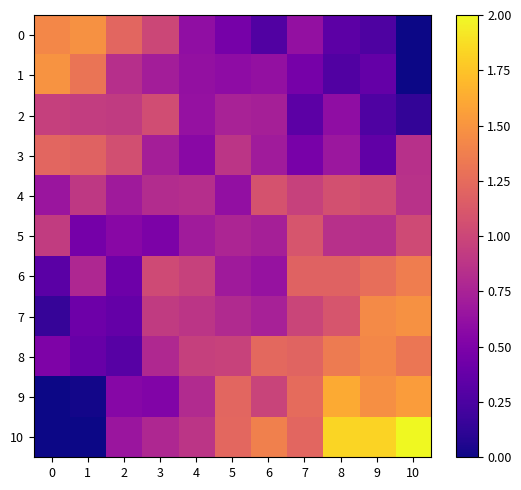

Which series has the widest spread of values?

10